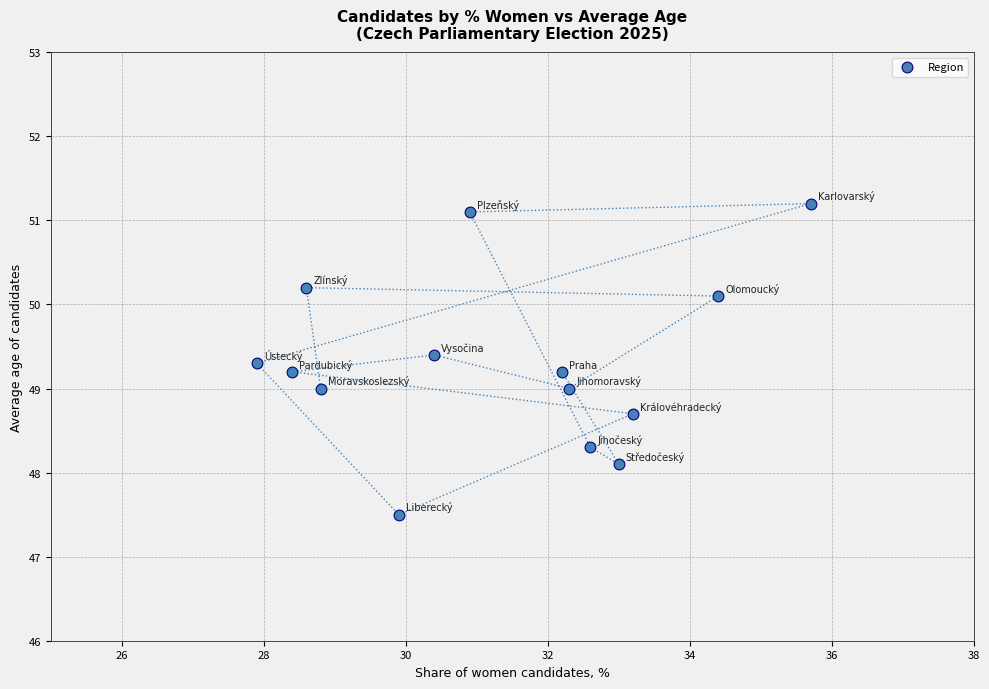

What is the range of Y values (max minus min)?

3.7